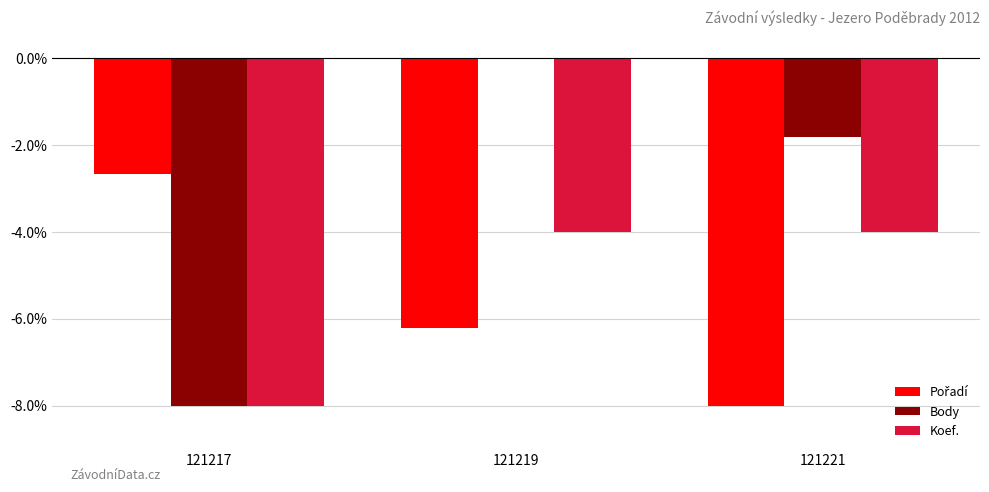

Which series has the largest total across all categories?

Body